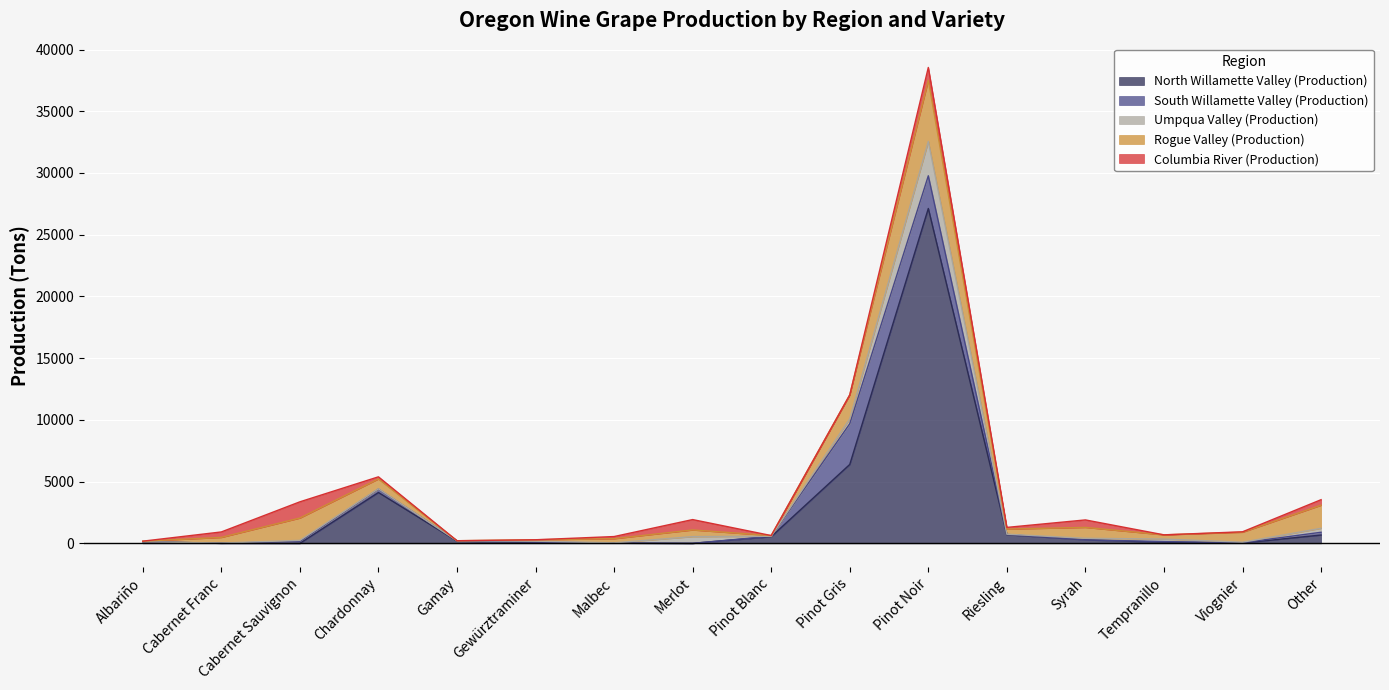

How many lines are shown in the chart?

5